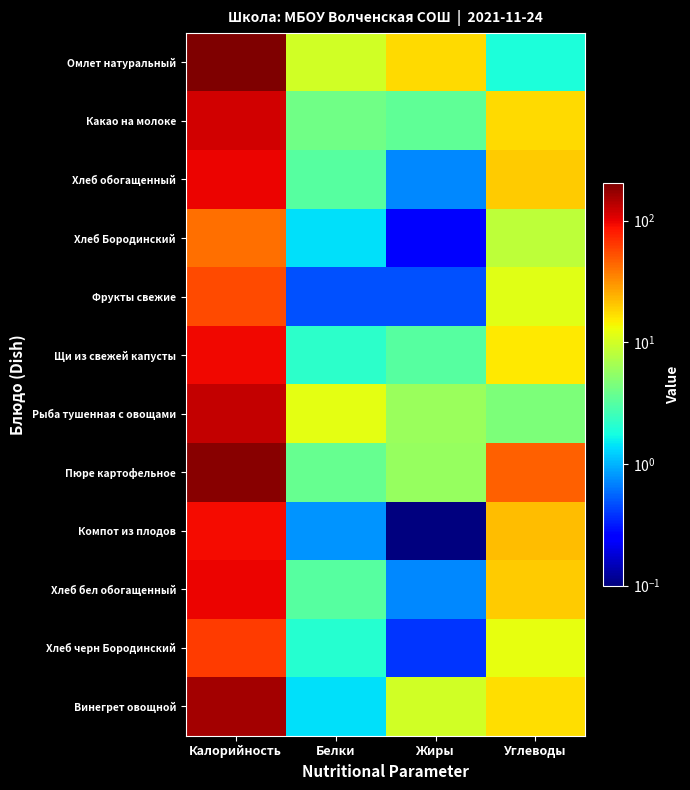

Which has a higher value, Белки or Жиры?

Жиры